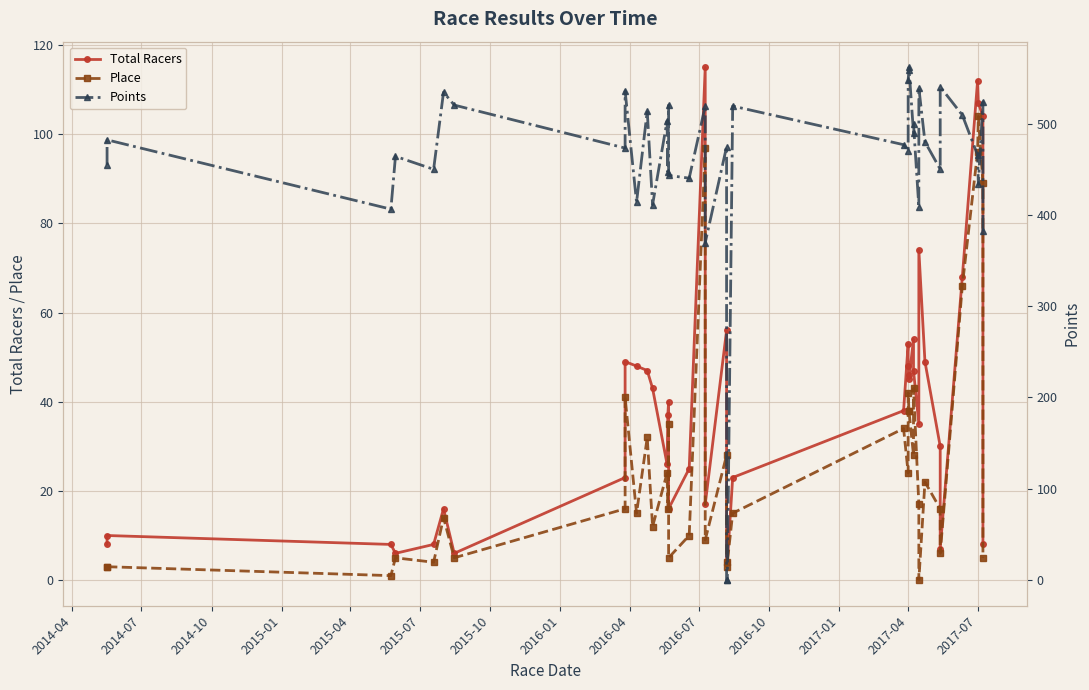

What is the greatest value displayed?

561.6